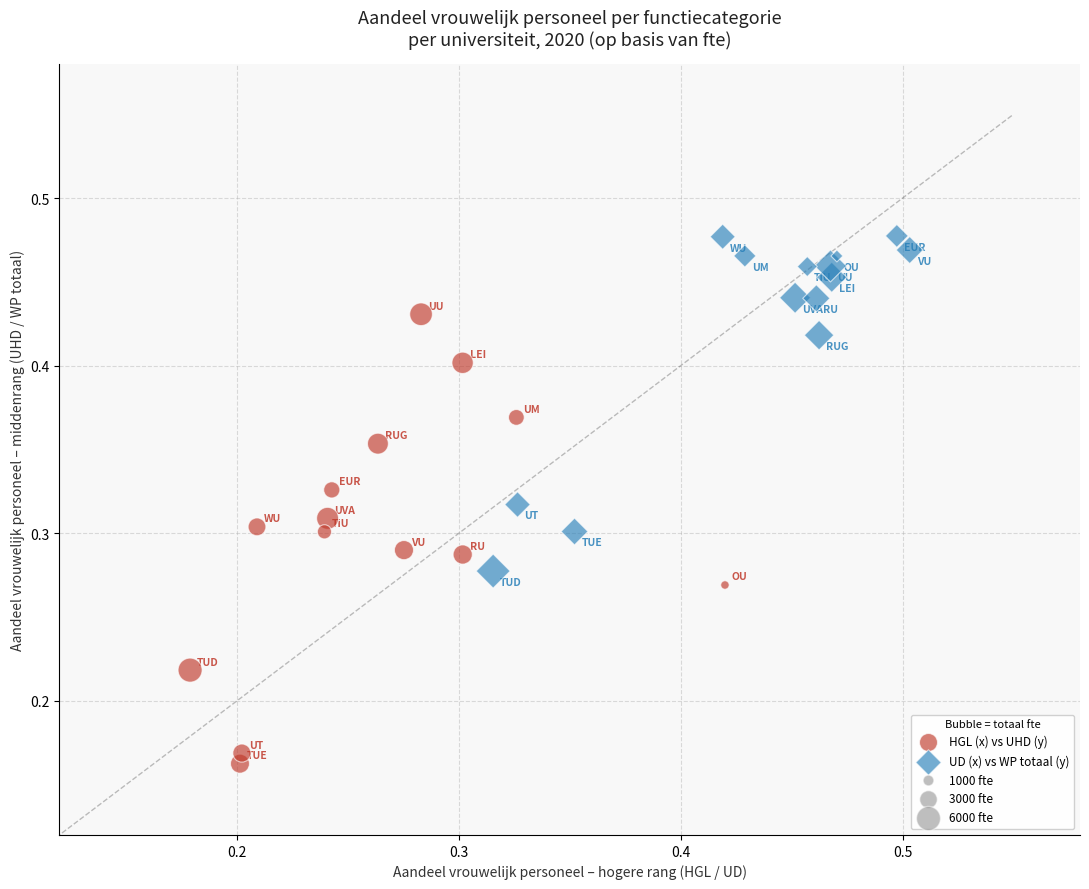

Which series reaches the maximum Y coordinate?

UD (x) vs WP totaal (y)